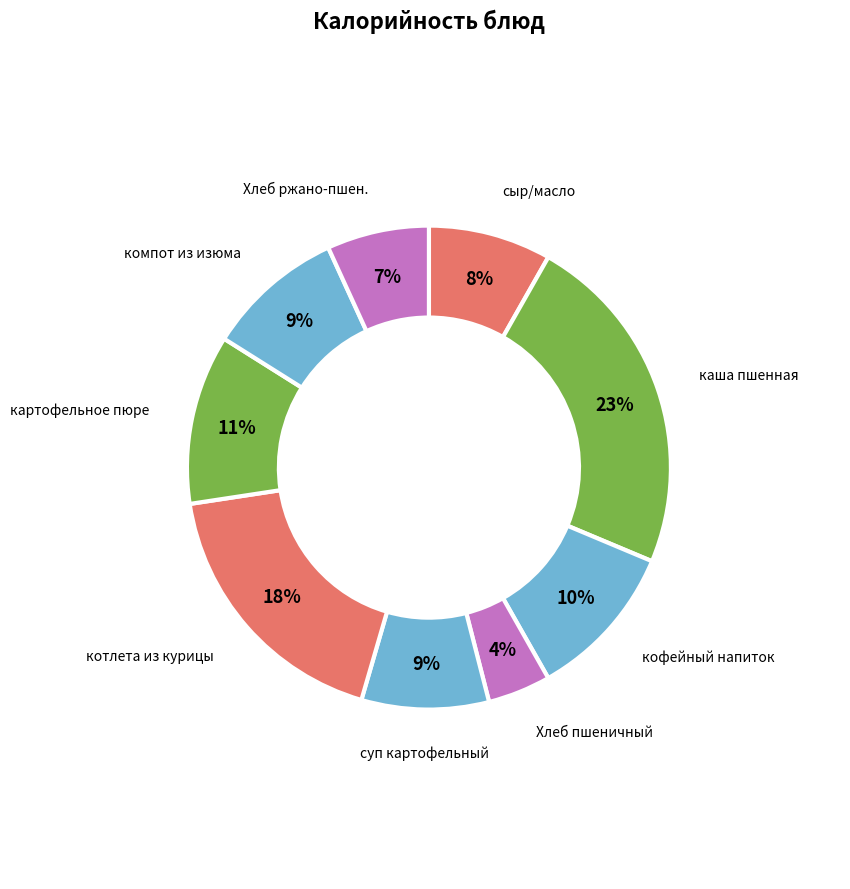

Does кофейный напиток account for over 50% of the chart?

No